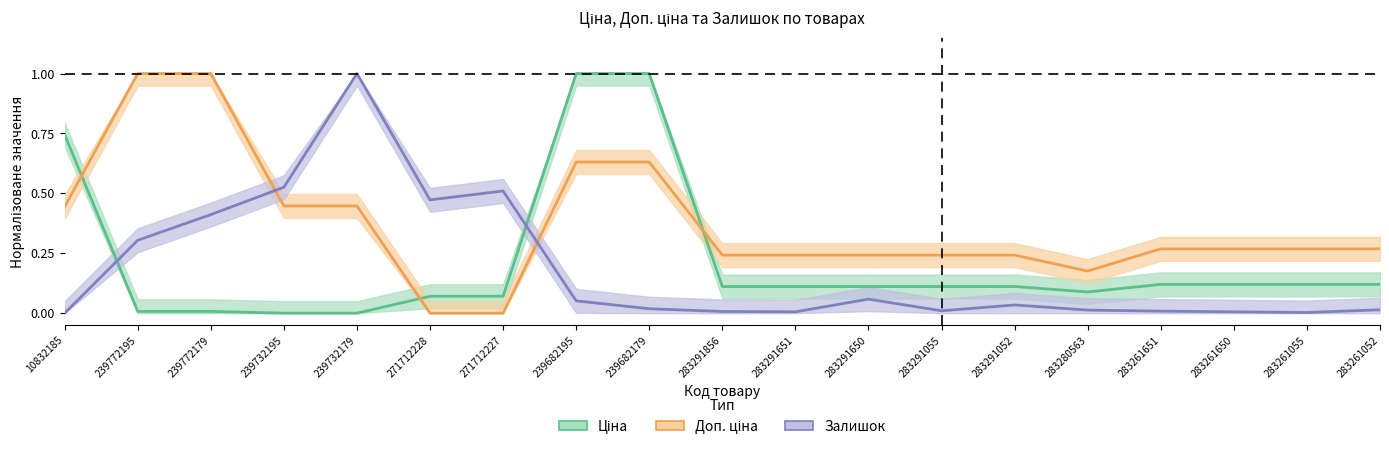

What is the difference between the maximum and minimum values in the Доп. ціна series?

1.0